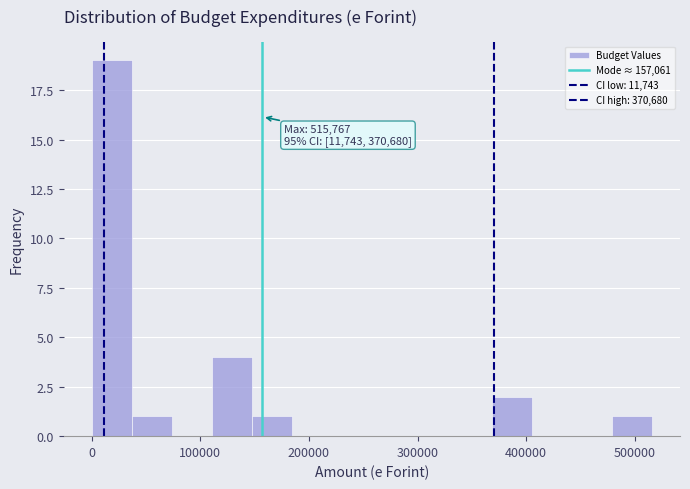

Around what value on the x-axis is the tallest bar? Give the approximate position of its centre, as read against the axis.

20000